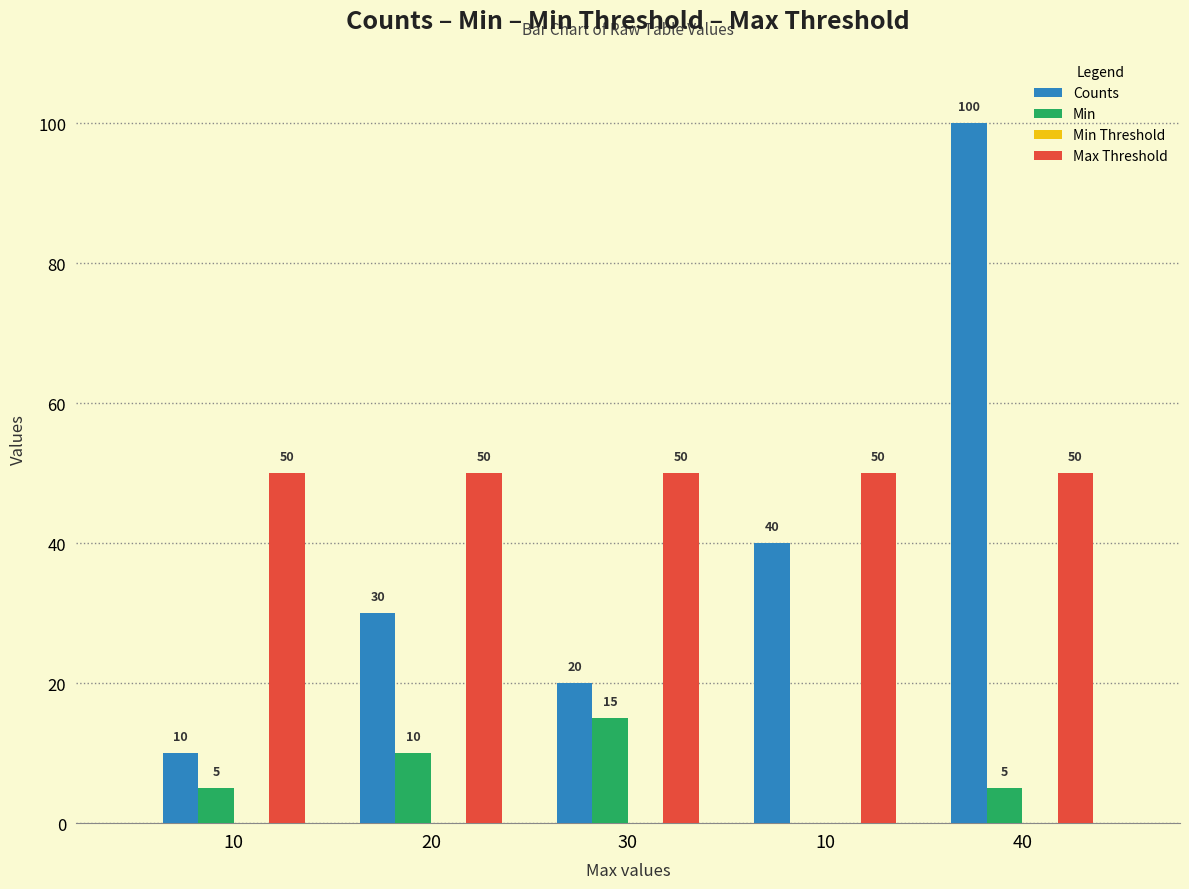

What is the label of the 5th bar from the left?

40